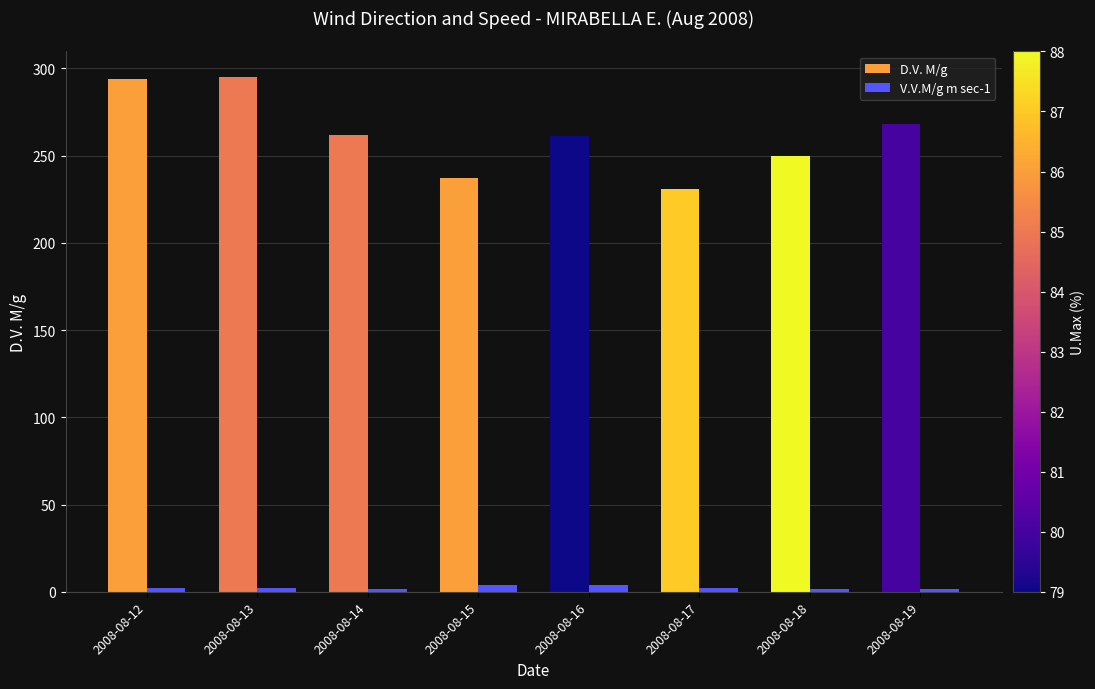

Rank the series by their average value, from highest to lowest.

D.V. M/g, V.V.M/g m sec-1